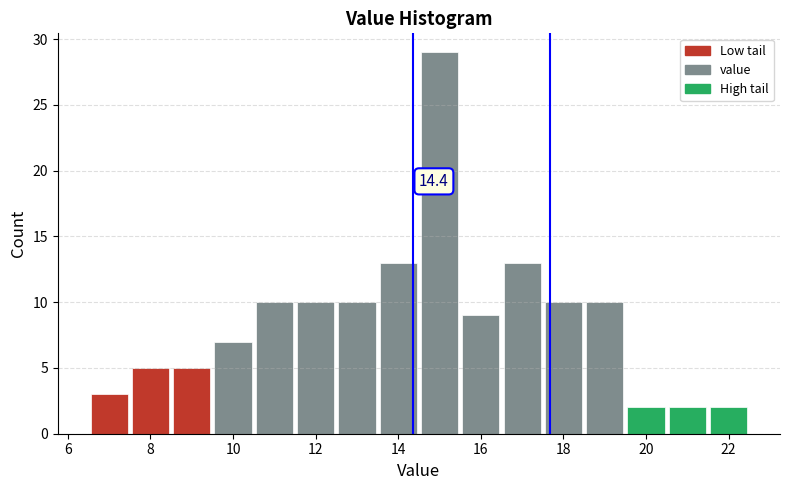

Which range on the x-axis has the tallest bar?

14.5 to 15.5